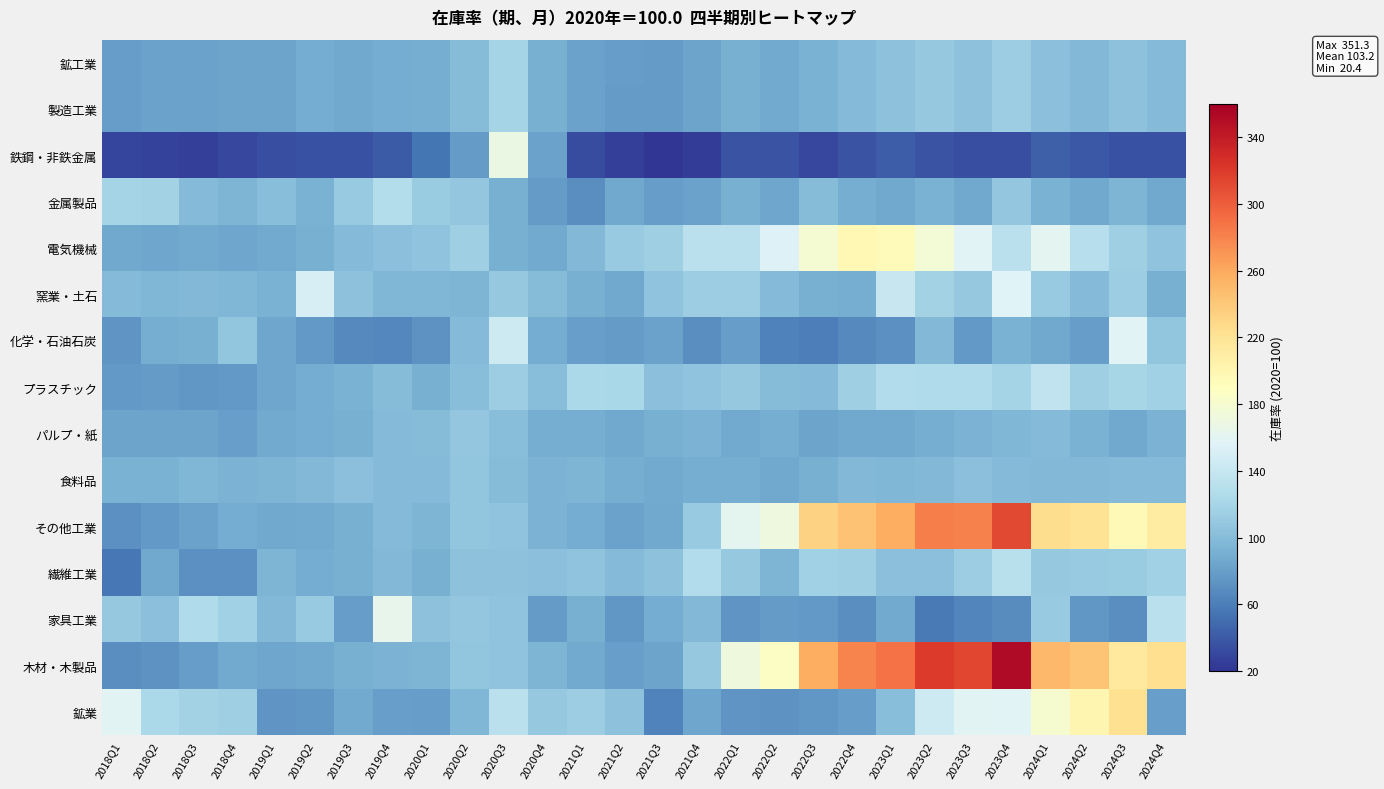

Reading right to left, list all the values displayed in this chart.

鉱工業: 2024Q4=98.6	2024Q3=104.9	2024Q2=98.1	2024Q1=103.3	2023Q4=114.2	2023Q3=104.8	2023Q2=109.2	2023Q1=104.6	2022Q4=99.5	2022Q3=92.2	2022Q2=87.2	2022Q1=91.1	2021Q4=82.5	2021Q3=77.5	2021Q2=78.5	2021Q1=81.2	2020Q4=91.4	2020Q3=118.8	2020Q2=100.8	2020Q1=89.3	2019Q4=88.5	2019Q3=85.7	2019Q2=88.9	2019Q1=82.5	2018Q4=83.0	2018Q3=81.4	2018Q2=81.9	2018Q1=79.2
製造工業: 2024Q4=98.7	2024Q3=104.9	2024Q2=98.1	2024Q1=103.2	2023Q4=114.1	2023Q3=104.8	2023Q2=109.2	2023Q1=104.6	2022Q4=99.5	2022Q3=92.2	2022Q2=87.2	2022Q1=91.1	2021Q4=82.5	2021Q3=77.5	2021Q2=78.4	2021Q1=81.1	2020Q4=91.4	2020Q3=118.7	2020Q2=100.8	2020Q1=89.4	2019Q4=88.5	2019Q3=85.7	2019Q2=88.8	2019Q1=82.5	2018Q4=82.9	2018Q3=81.4	2018Q2=81.9	2018Q1=79.1
鉄鋼・非鉄金属: 2024Q4=34.7	2024Q3=35.7	2024Q2=39.6	2024Q1=42.6	2023Q4=33.6	2023Q3=34.0	2023Q2=36.5	2023Q1=42.3	2022Q4=36.1	2022Q3=30.6	2022Q2=36.6	2022Q1=36.2	2021Q4=25.3	2021Q3=20.4	2021Q2=26.5	2021Q1=33.1	2020Q4=81.2	2020Q3=168.4	2020Q2=77.6	2020Q1=54.9	2019Q4=41.0	2019Q3=35.5	2019Q2=35.2	2019Q1=34.0	2018Q4=29.4	2018Q3=26.5	2018Q2=27.5	2018Q1=28.7
金属製品: 2024Q4=85.2	2024Q3=94.4	2024Q2=85.4	2024Q1=92.6	2023Q4=108.3	2023Q3=85.7	2023Q2=92.2	2023Q1=86.4	2022Q4=89.4	2022Q3=99.8	2022Q2=84.8	2022Q1=91.5	2021Q4=82.4	2021Q3=78.5	2021Q2=86.1	2021Q1=70.3	2020Q4=77.9	2020Q3=90.4	2020Q2=107.7	2020Q1=112.5	2019Q4=127.7	2019Q3=111.5	2019Q2=92.0	2019Q1=101.5	2018Q4=95.3	2018Q3=99.3	2018Q2=117.4	2018Q1=119.2
電気機械: 2024Q4=105.3	2024Q3=114.6	2024Q2=130.2	2024Q1=159.9	2023Q4=132.0	2023Q3=158.0	2023Q2=175.5	2023Q1=193.8	2022Q4=196.8	2022Q3=179.2	2022Q2=155.3	2022Q1=132.7	2021Q4=132.4	2021Q3=115.1	2021Q2=110.8	2021Q1=97.1	2020Q4=86.9	2020Q3=90.4	2020Q2=114.9	2020Q1=105.0	2019Q4=103.0	2019Q3=99.5	2019Q2=90.7	2019Q1=86.9	2018Q4=84.2	2018Q3=86.8	2018Q2=84.7	2018Q1=85.7
窯業・土石: 2024Q4=90.8	2024Q3=113.4	2024Q2=99.5	2024Q1=111.0	2023Q4=156.6	2023Q3=109.0	2023Q2=118.2	2023Q1=140.3	2022Q4=90.1	2022Q3=91.0	2022Q2=98.6	2022Q1=114.0	2021Q4=113.3	2021Q3=105.3	2021Q2=86.0	2021Q1=90.9	2020Q4=100.9	2020Q3=109.6	2020Q2=95.6	2020Q1=96.2	2019Q4=96.6	2019Q3=104.8	2019Q2=151.2	2019Q1=92.6	2018Q4=96.9	2018Q3=97.5	2018Q2=96.8	2018Q1=99.3
化学・石油石炭: 2024Q4=106.7	2024Q3=158.1	2024Q2=78.6	2024Q1=85.4	2023Q4=92.8	2023Q3=76.6	2023Q2=97.9	2023Q1=70.6	2022Q4=67.3	2022Q3=59.9	2022Q2=62.4	2022Q1=78.6	2021Q4=69.6	2021Q3=81.4	2021Q2=78.4	2021Q1=79.9	2020Q4=88.4	2020Q3=144.6	2020Q2=98.6	2020Q1=72.5	2019Q4=66.1	2019Q3=66.6	2019Q2=77.1	2019Q1=84.3	2018Q4=107.0	2018Q3=90.5	2018Q2=89.1	2018Q1=74.3
プラスチック: 2024Q4=116.2	2024Q3=120.6	2024Q2=114.3	2024Q1=136.1	2023Q4=118.3	2023Q3=125.8	2023Q2=125.1	2023Q1=127.0	2022Q4=115.6	2022Q3=98.9	2022Q2=100.1	2022Q1=109.5	2021Q4=105.4	2021Q3=103.3	2021Q2=122.2	2021Q1=123.5	2020Q4=102.0	2020Q3=114.1	2020Q2=101.4	2020Q1=90.6	2019Q4=99.9	2019Q3=92.9	2019Q2=88.6	2019Q1=83.8	2018Q4=76.3	2018Q3=75.6	2018Q2=77.5	2018Q1=76.3
パルプ・紙: 2024Q4=93.1	2024Q3=86.3	2024Q2=92.1	2024Q1=98.7	2023Q4=96.7	2023Q3=93.6	2023Q2=89.3	2023Q1=85.7	2022Q4=86.4	2022Q3=83.2	2022Q2=89.5	2022Q1=87.6	2021Q4=93.1	2021Q3=90.6	2021Q2=86.4	2021Q1=89.1	2020Q4=89.7	2020Q3=101.1	2020Q2=107.8	2020Q1=100.1	2019Q4=98.4	2019Q3=91.6	2019Q2=87.9	2019Q1=86.5	2018Q4=80.2	2018Q3=83.1	2018Q2=83.3	2018Q1=83.4
食料品: 2024Q4=98.6	2024Q3=98.4	2024Q2=97.7	2024Q1=97.9	2023Q4=99.0	2023Q3=102.5	2023Q2=97.1	2023Q1=96.4	2022Q4=97.8	2022Q3=91.5	2022Q2=85.8	2022Q1=89.7	2021Q4=90.3	2021Q3=87.5	2021Q2=90.1	2021Q1=95.3	2020Q4=93.1	2020Q3=99.9	2020Q2=107.3	2020Q1=99.1	2019Q4=99.1	2019Q3=102.7	2019Q2=98.3	2019Q1=95.0	2018Q4=94.3	2018Q3=96.3	2018Q2=92.9	2018Q1=91.8
その他工業: 2024Q4=210.0	2024Q3=196.1	2024Q2=219.5	2024Q1=224.7	2023Q4=310.9	2023Q3=280.4	2023Q2=282.2	2023Q1=256.5	2022Q4=244.4	2022Q3=233.2	2022Q2=171.1	2022Q1=161.6	2021Q4=110.4	2021Q3=86.2	2021Q2=81.6	2021Q1=88.7	2020Q4=93.5	2020Q3=106.2	2020Q2=107.3	2020Q1=94.5	2019Q4=98.9	2019Q3=91.2	2019Q2=87.5	2019Q1=85.8	2018Q4=87.8	2018Q3=82.1	2018Q2=75.9	2018Q1=71.5
繊維工業: 2024Q4=116.6	2024Q3=111.8	2024Q2=110.7	2024Q1=109.8	2023Q4=131.3	2023Q3=113.5	2023Q2=102.4	2023Q1=102.8	2022Q4=114.9	2022Q3=116.3	2022Q2=95.7	2022Q1=110.0	2021Q4=127.3	2021Q3=103.9	2021Q2=99.3	2021Q1=106.1	2020Q4=102.9	2020Q3=104.0	2020Q2=104.9	2020Q1=90.8	2019Q4=98.0	2019Q3=91.0	2019Q2=88.0	2019Q1=95.6	2018Q4=70.7	2018Q3=71.7	2018Q2=86.1	2018Q1=56.9
家具工業: 2024Q4=132.2	2024Q3=69.9	2024Q2=74.7	2024Q1=110.6	2023Q4=68.4	2023Q3=64.4	2023Q2=57.8	2023Q1=86.5	2022Q4=70.4	2022Q3=75.9	2022Q2=77.8	2022Q1=74.2	2021Q4=97.4	2021Q3=89.0	2021Q2=75.4	2021Q1=91.7	2020Q4=77.6	2020Q3=105.4	2020Q2=108.8	2020Q1=104.2	2019Q4=164.2	2019Q3=78.7	2019Q2=110.8	2019Q1=98.2	2018Q4=116.1	2018Q3=125.2	2018Q2=102.9	2018Q1=109.4
木材・木製品: 2024Q4=224.1	2024Q3=212.7	2024Q2=243.1	2024Q1=250.5	2023Q4=351.3	2023Q3=312.8	2023Q2=319.3	2023Q1=289.3	2022Q4=279.3	2022Q3=257.1	2022Q2=186.5	2022Q1=172.5	2021Q4=110.2	2021Q3=83.5	2021Q2=80.4	2021Q1=87.3	2020Q4=94.4	2020Q3=105.7	2020Q2=107.0	2020Q1=94.5	2019Q4=93.7	2019Q3=91.7	2019Q2=85.2	2019Q1=84.2	2018Q4=87.2	2018Q3=78.5	2018Q2=72.4	2018Q1=70.1
鉱業: 2024Q4=80.0	2024Q3=221.9	2024Q2=200.0	2024Q1=180.4	2023Q4=157.3	2023Q3=159.3	2023Q2=144.8	2023Q1=101.5	2022Q4=79.2	2022Q3=74.6	2022Q2=71.8	2022Q1=73.2	2021Q4=84.6	2021Q3=62.9	2021Q2=104.0	2021Q1=114.0	2020Q4=109.1	2020Q3=131.7	2020Q2=96.0	2020Q1=79.4	2019Q4=79.8	2019Q3=87.7	2019Q2=75.6	2019Q1=73.8	2018Q4=115.5	2018Q3=118.0	2018Q2=122.6	2018Q1=159.1